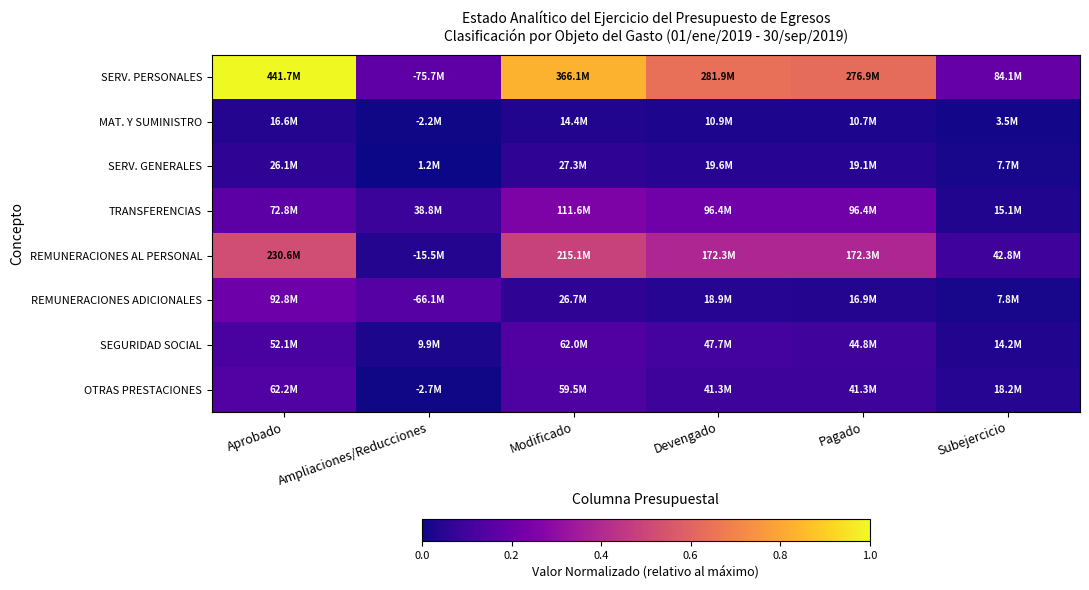

At which category does the chart reach its minimum across all series?

Ampliaciones/Reducciones